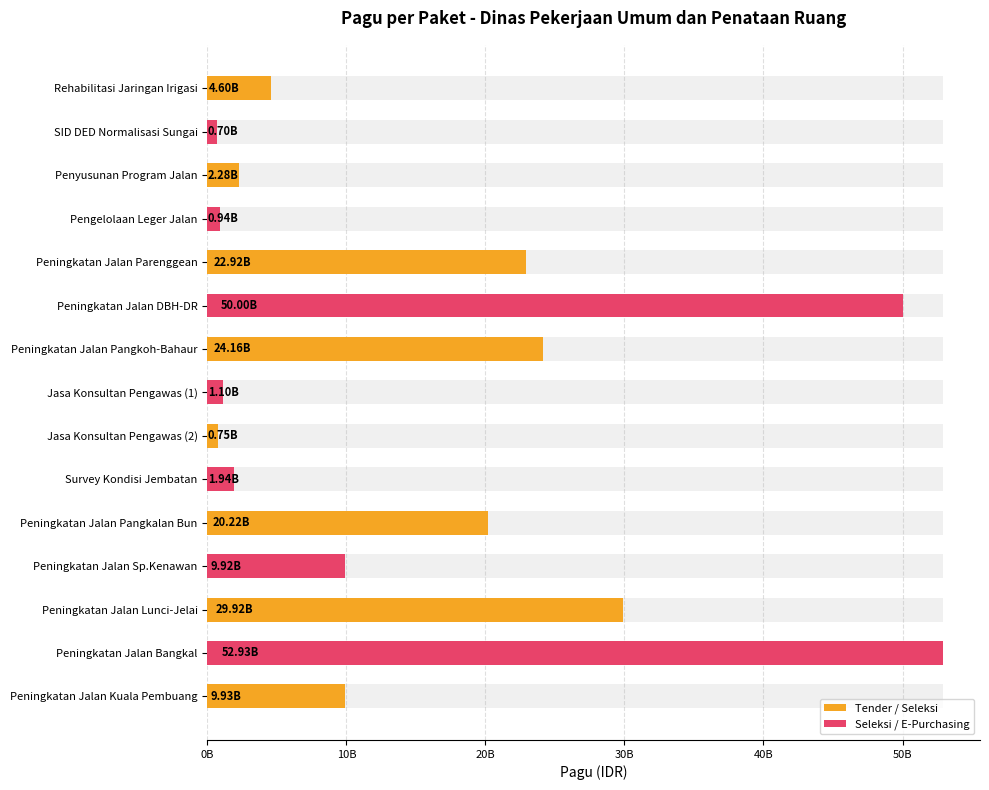

What is the label of the 3rd bar from the right?

Peningkatan Jalan Lunci-Jelai